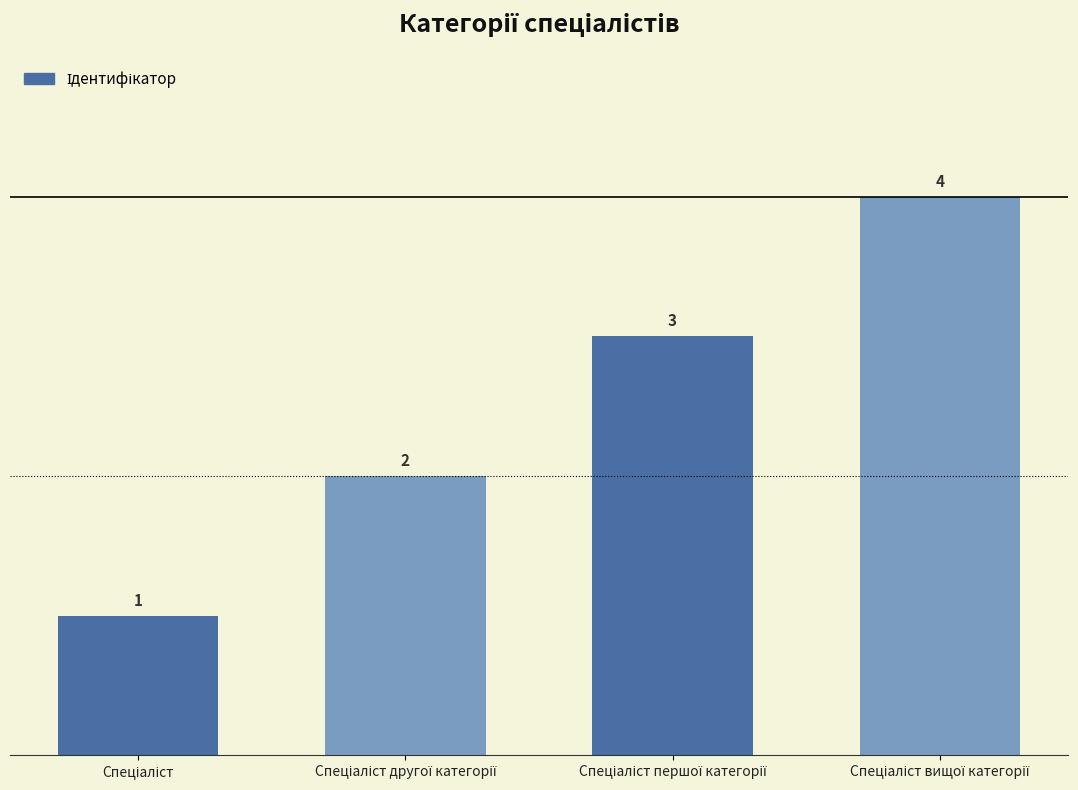

What is the greatest value displayed?

4